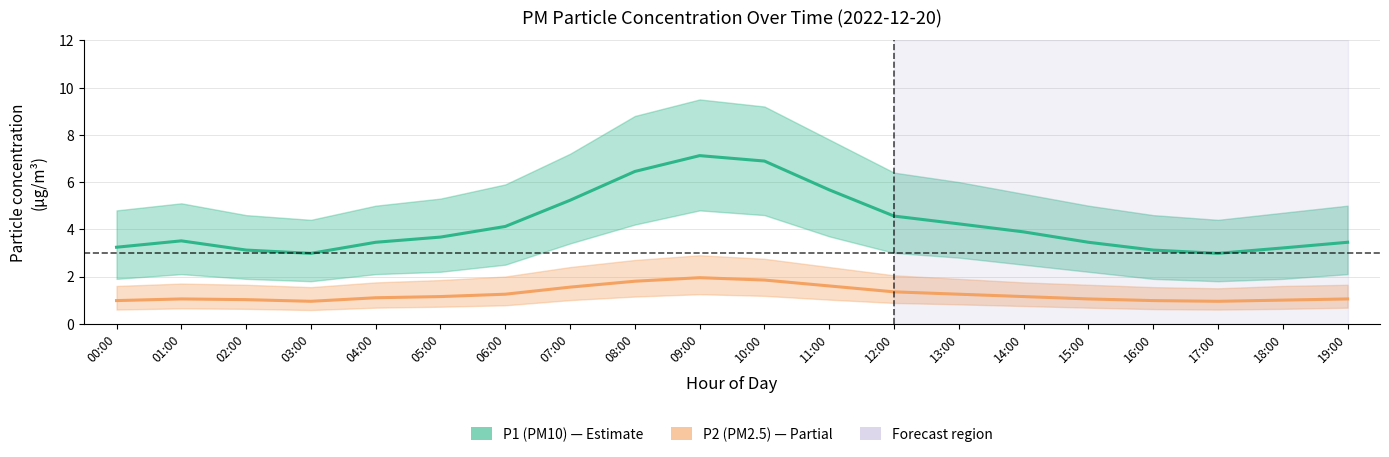

List the labels in order of P1 (PM10) value, largest first.

09:00, 10:00, 08:00, 11:00, 07:00, 12:00, 13:00, 06:00, 14:00, 05:00, 01:00, 04:00, 15:00, 19:00, 00:00, 18:00, 02:00, 16:00, 03:00, 17:00